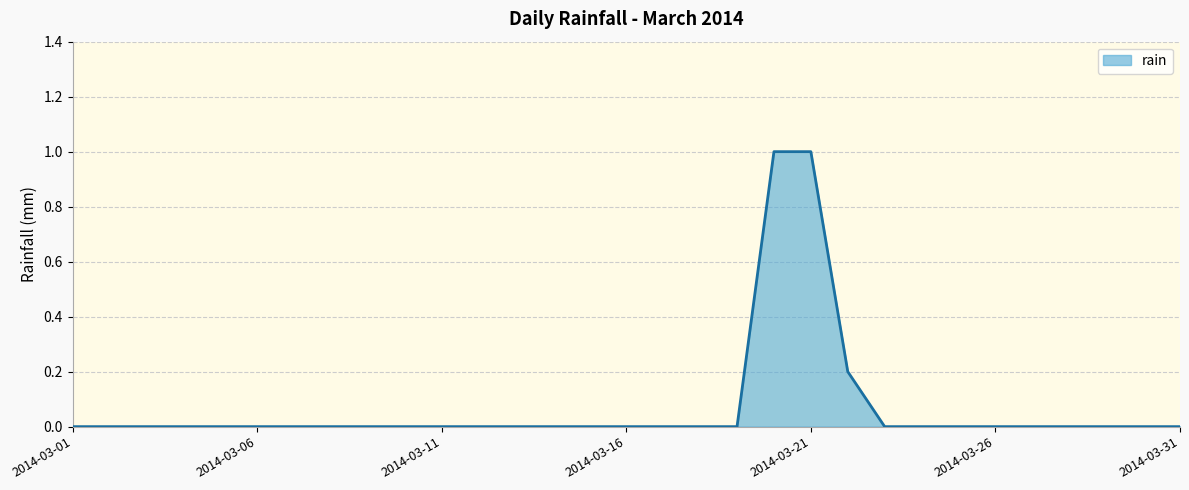

What is the maximum value shown in the chart?

1.0